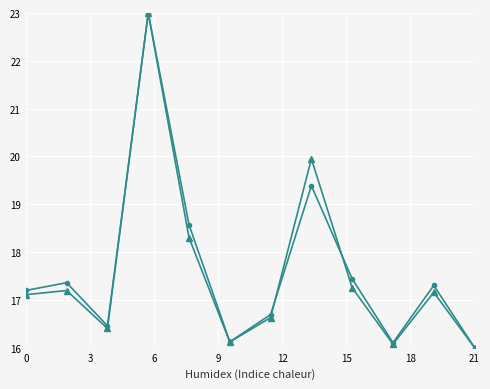

What is the smallest value displayed?

16.0